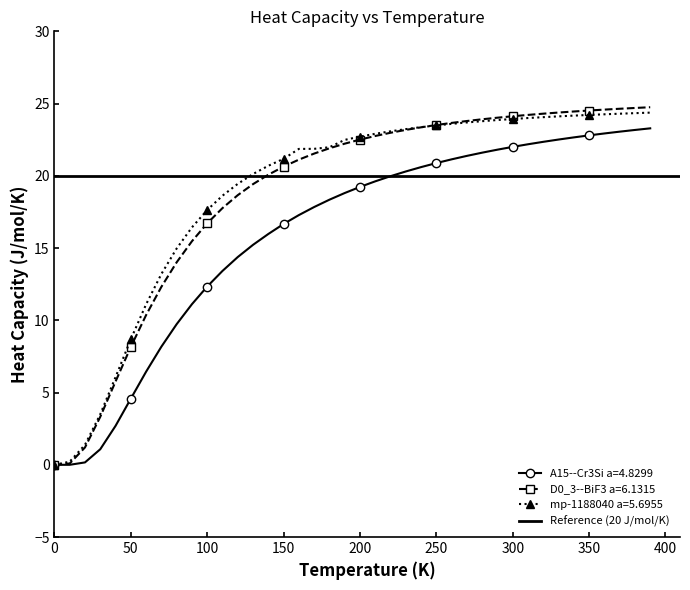

What is the highest value of the mp-1188040 a=5.6955 series?

24.4